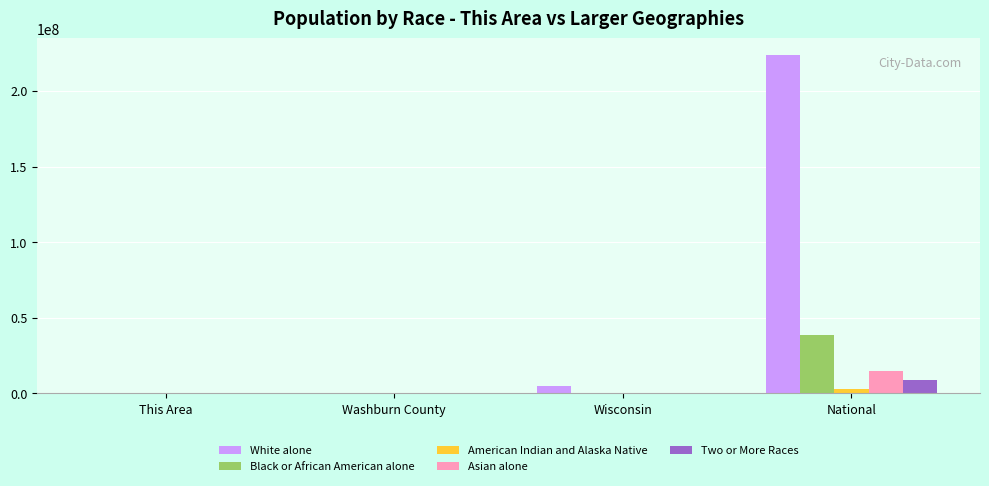

What is the total value across all series at National?

289098157